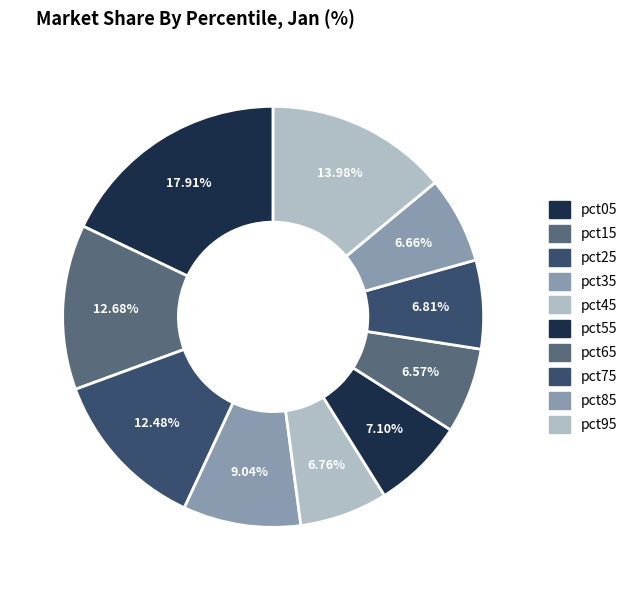

Combined, what portion of the pie is pct85 and pct65?

13.2%